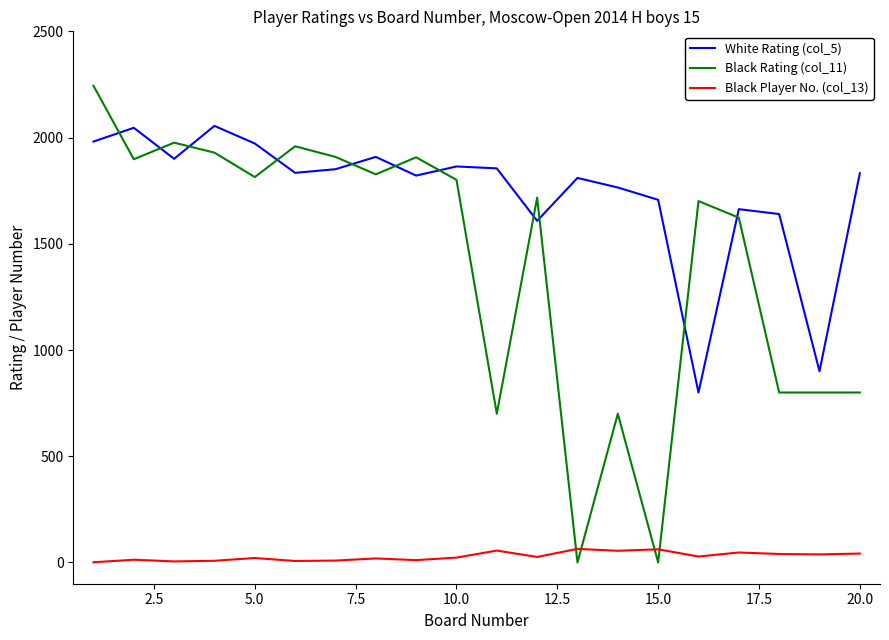

List the series in order of their overall mean, lowest first.

Black Player No. (col_13), Black Rating (col_11), White Rating (col_5)